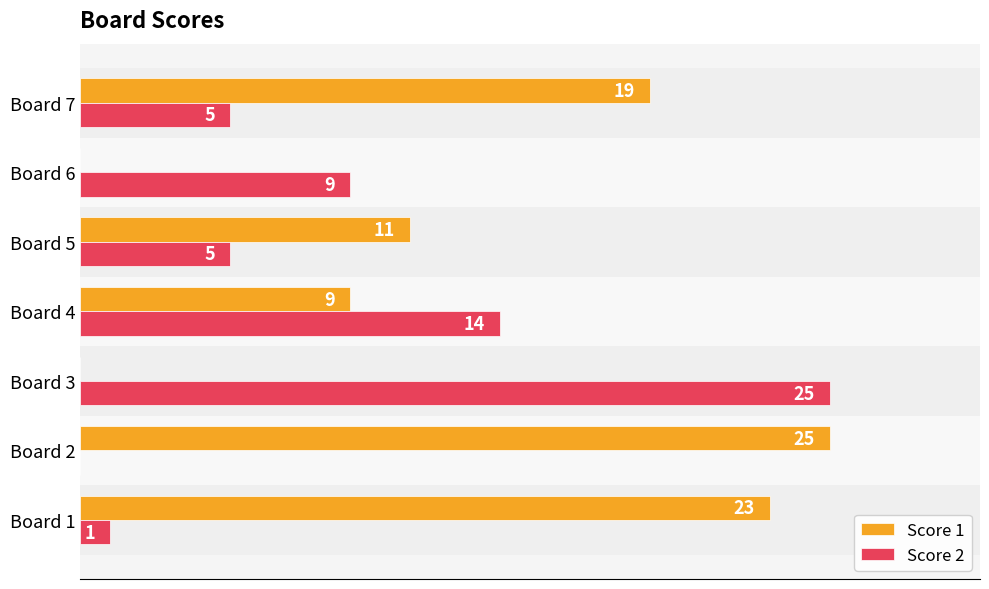

At which label is Score 2 closest to 12?

Board 4